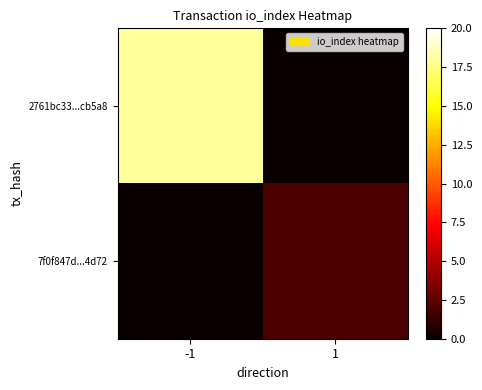

Which series has the largest total across all categories?

2761bc33...cb5a8